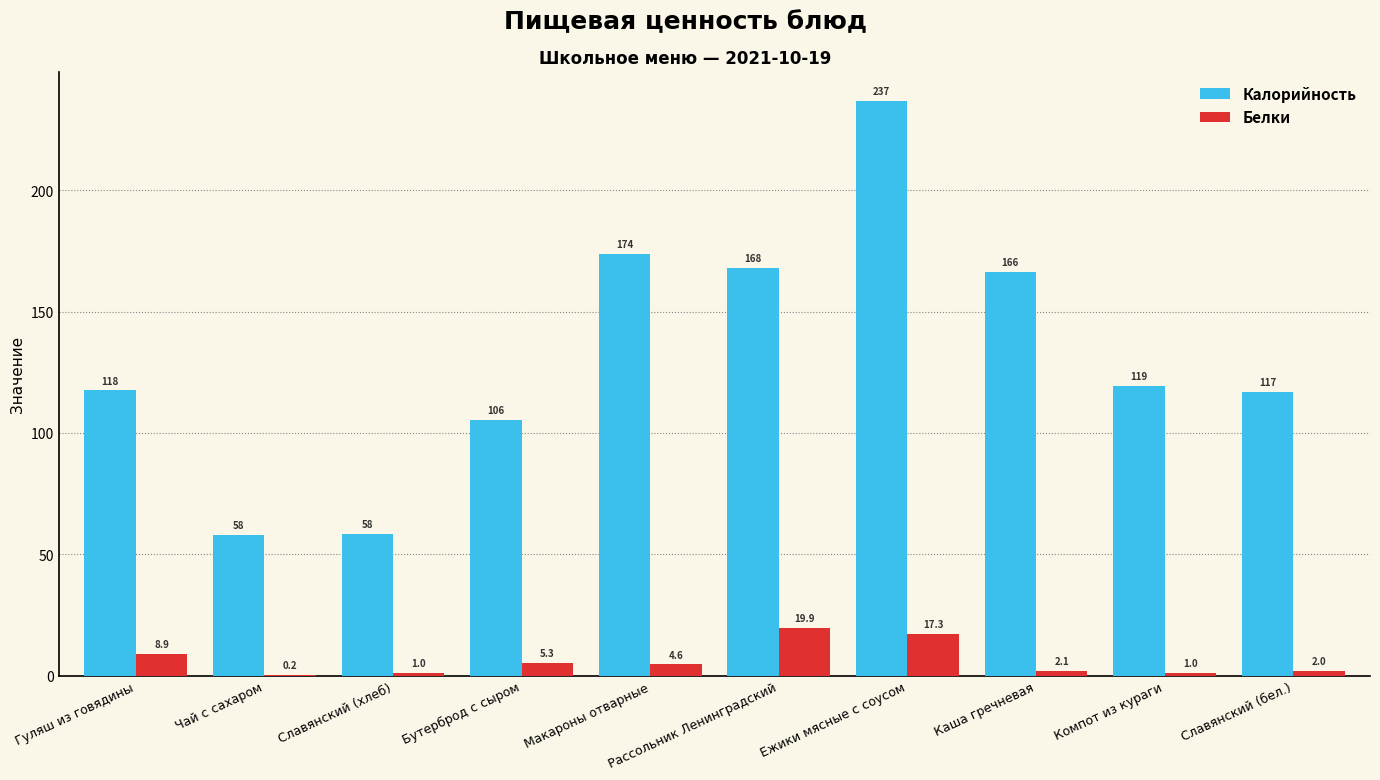

The Белки series shows 19.9 at Рассольник Ленинградский. True or false?

True